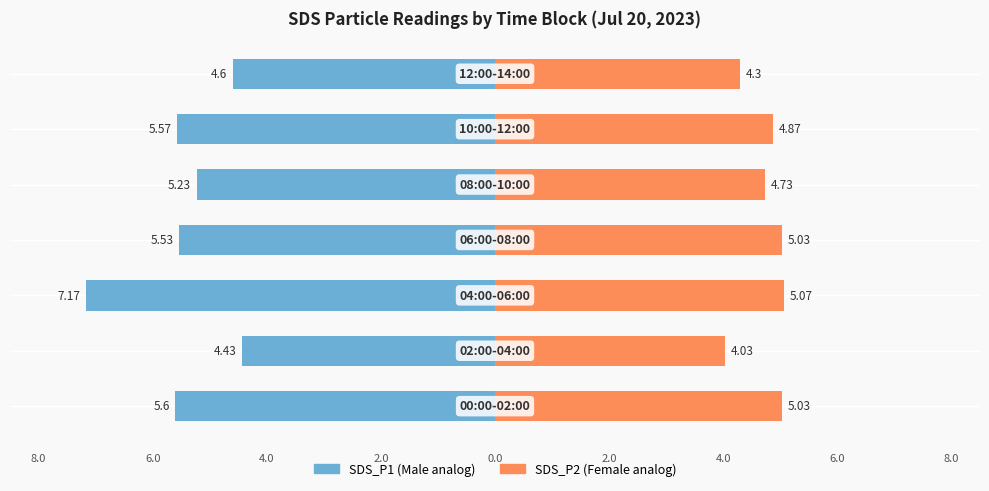

Count the number of categories in the chart.

7